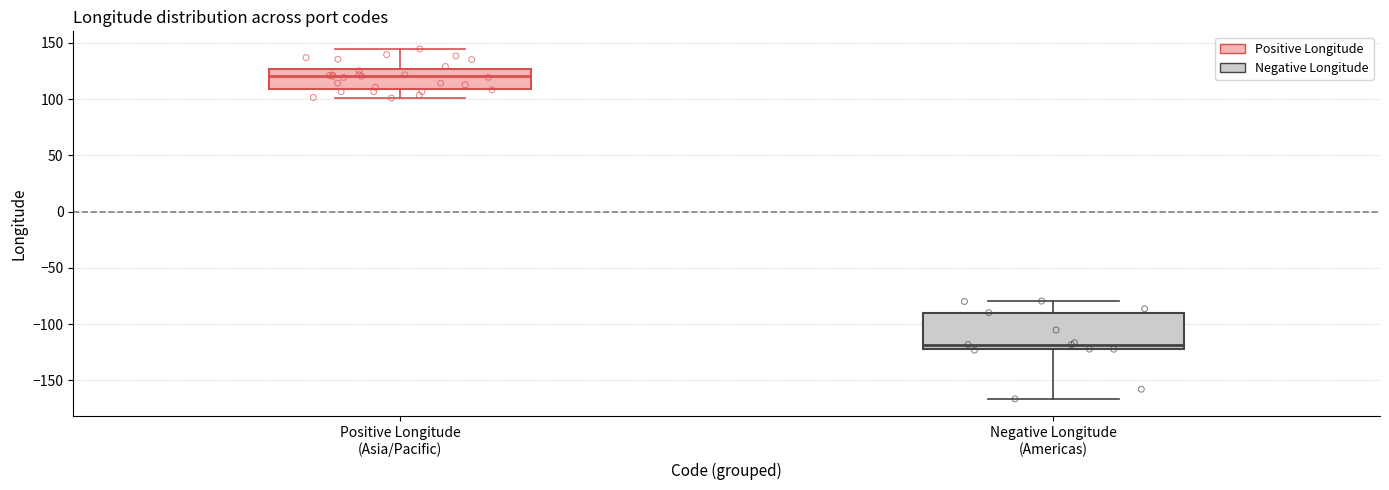

Where does the upper whisker of the box for Positive Longitude (Asia/Pacific) end on the y-axis? The values are not printed on the chart, so give them approximately, as read against the axis.

145